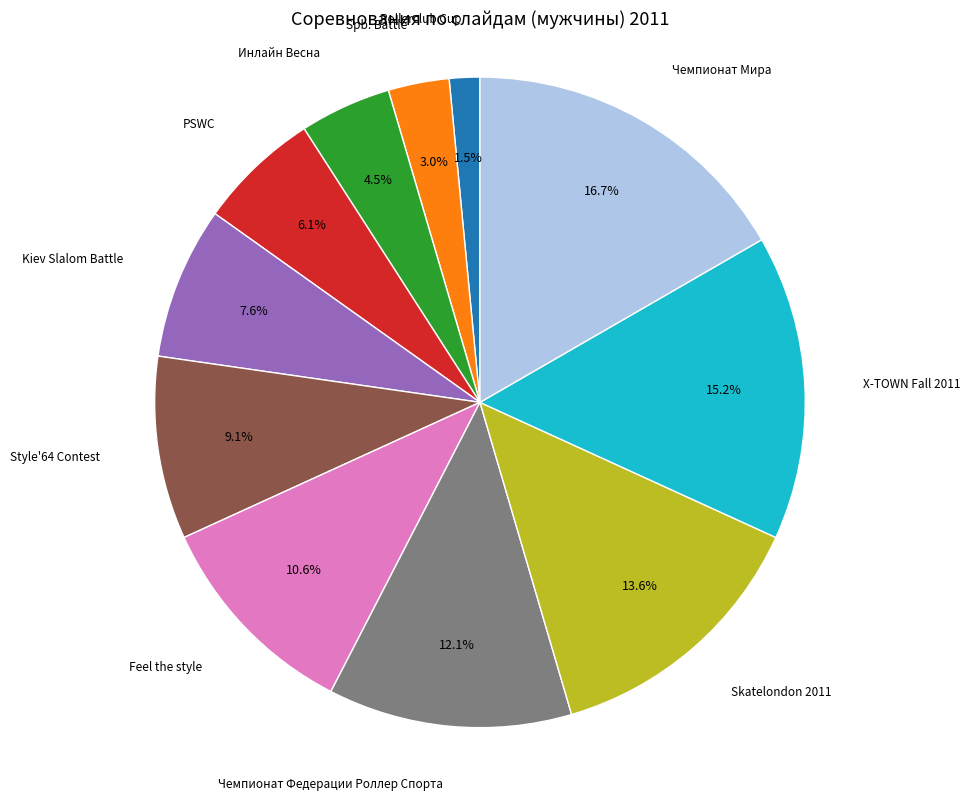

Is there a majority slice in this chart?

No